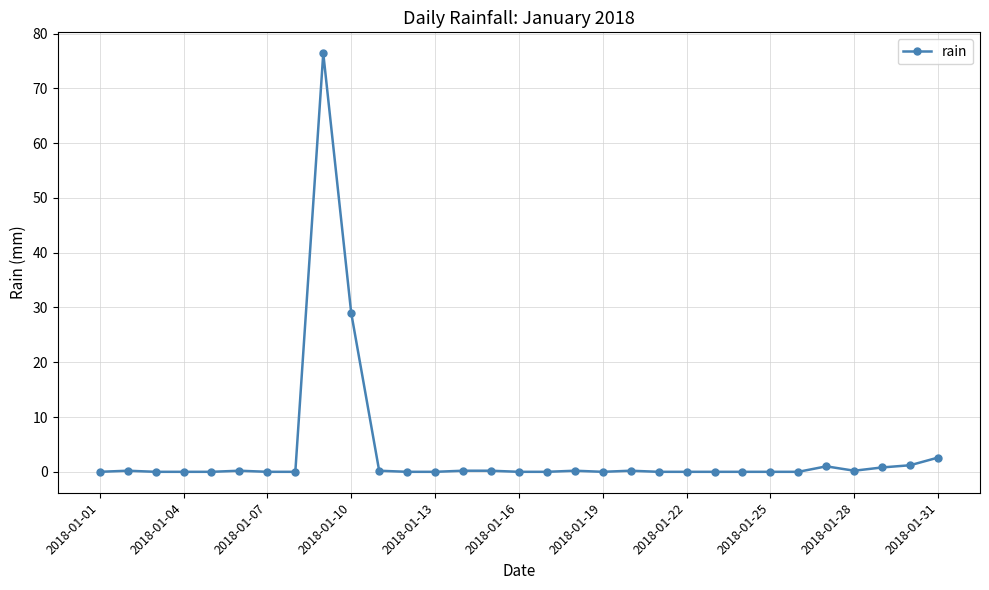

Does the chart have visible grid lines?

Yes